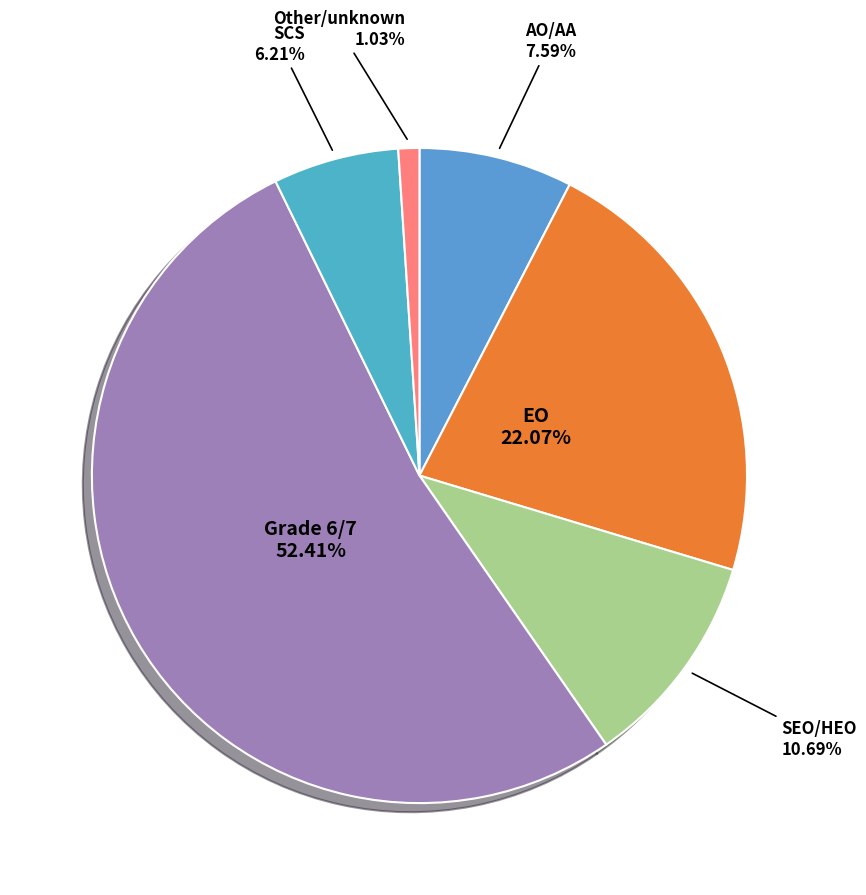

Which slice is the smallest?

Other/unknown